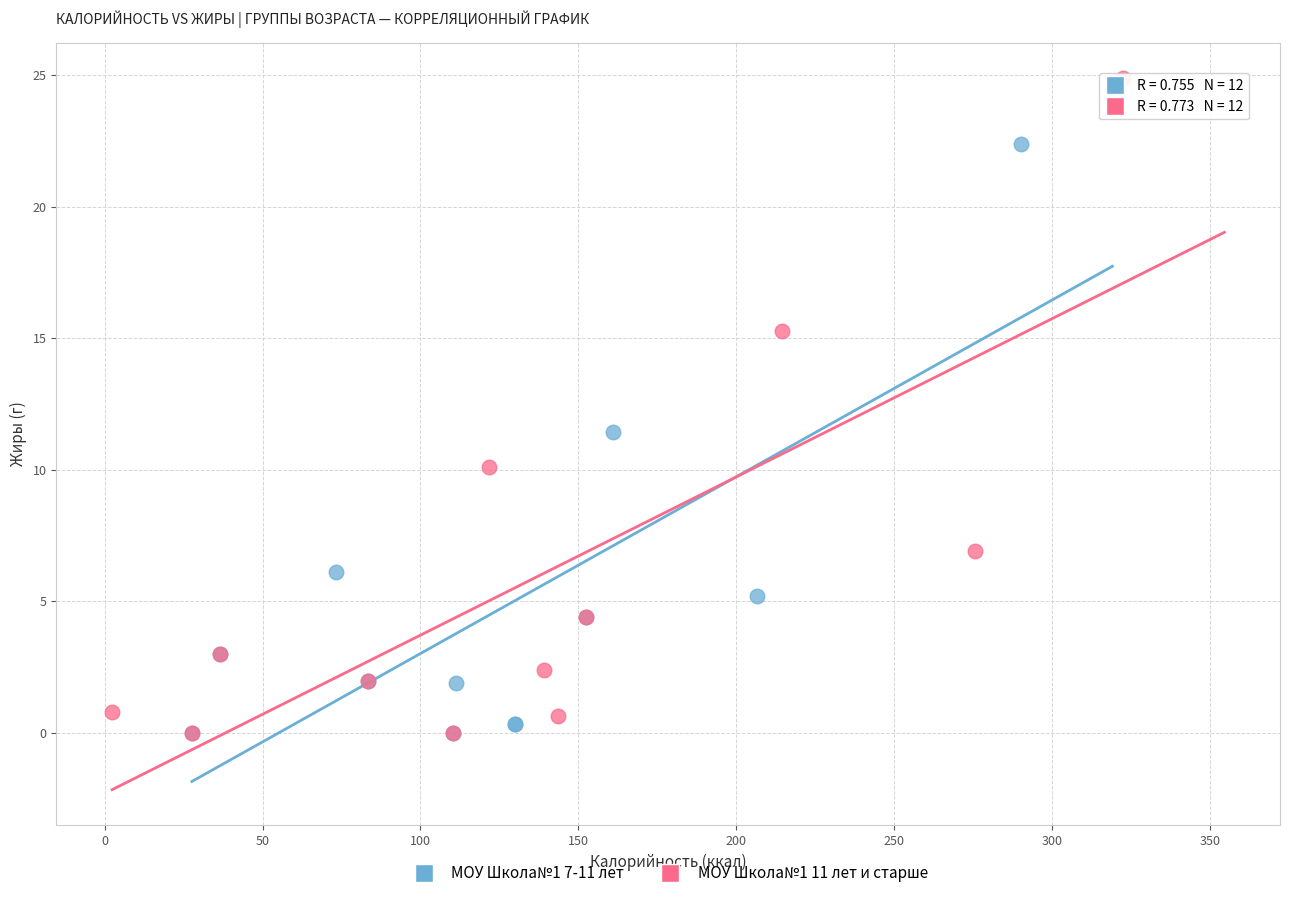

Which series has the largest Y range (max minus min)?

МОУ Школа№1 11 лет и старше